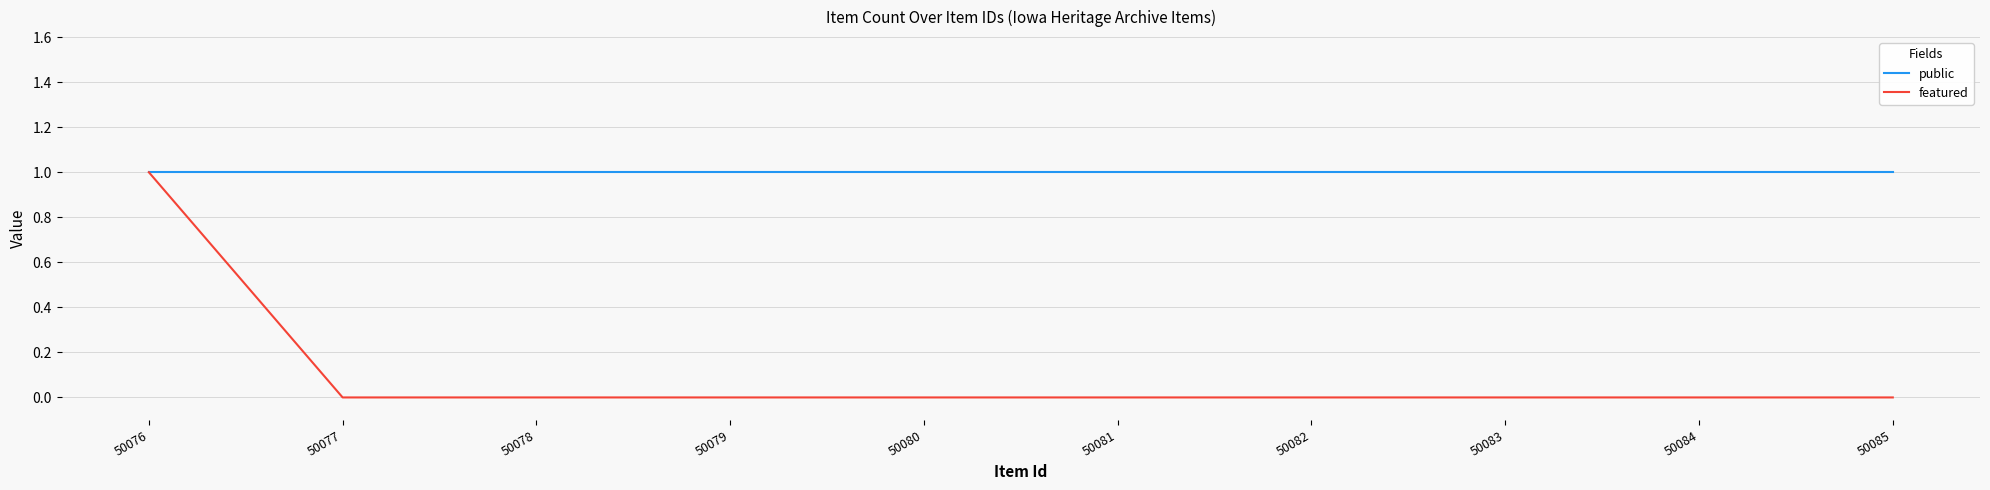

Is it true that featured equals 0 at 50077?

True